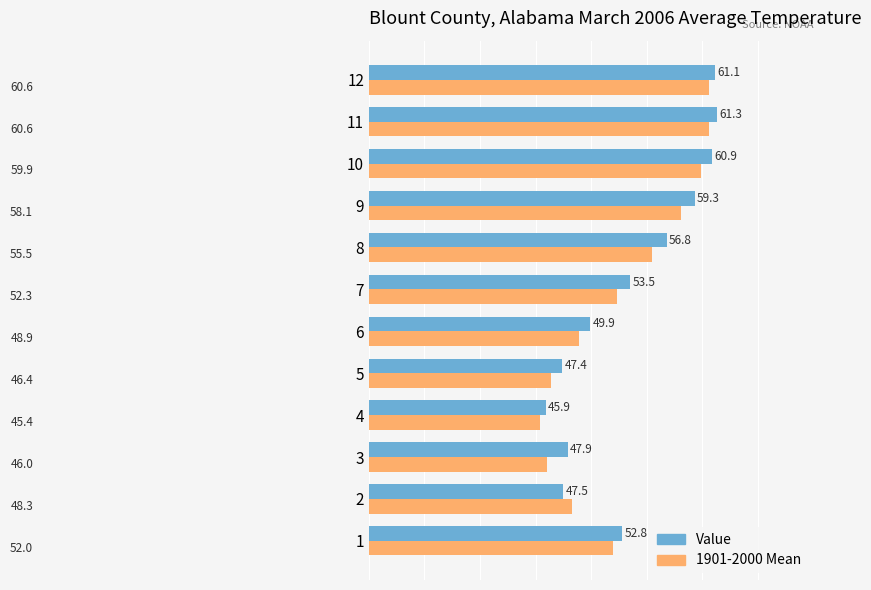

Which series has the largest range (max minus min)?

Value